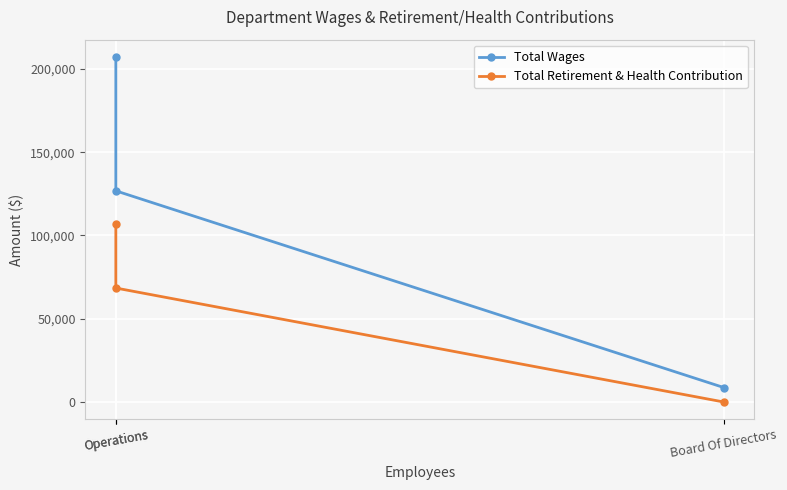

What is the difference between the Total Wages values at Board Of Directors and Operations?

118121